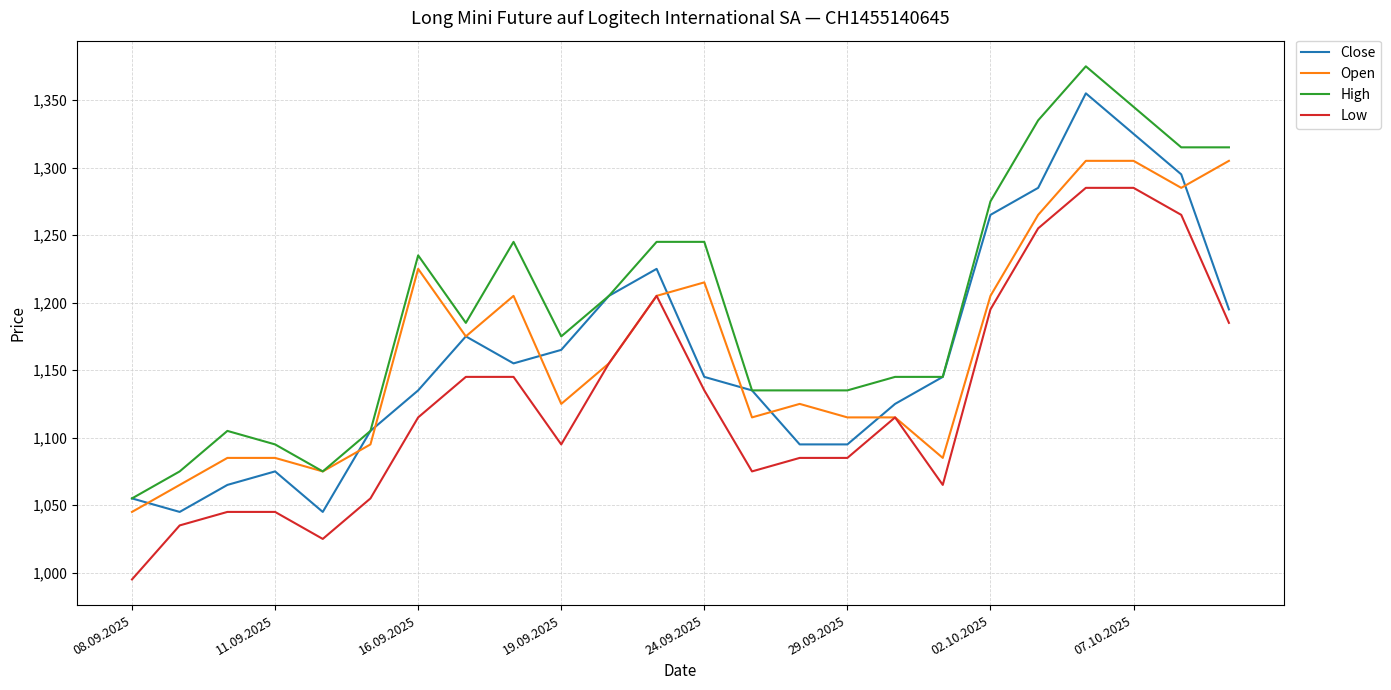

True or false: High and Low cross at least once.

False